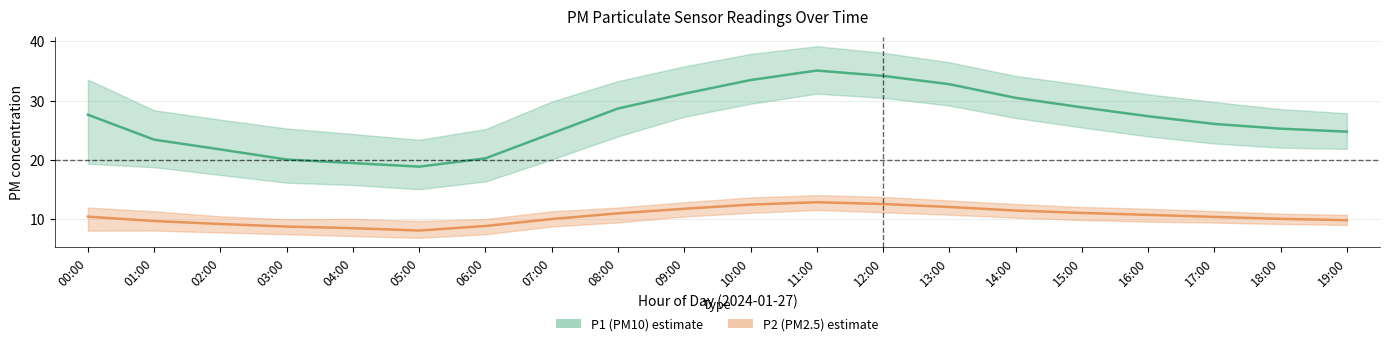

What is the maximum value for P2 (PM2.5) mean?

12.9